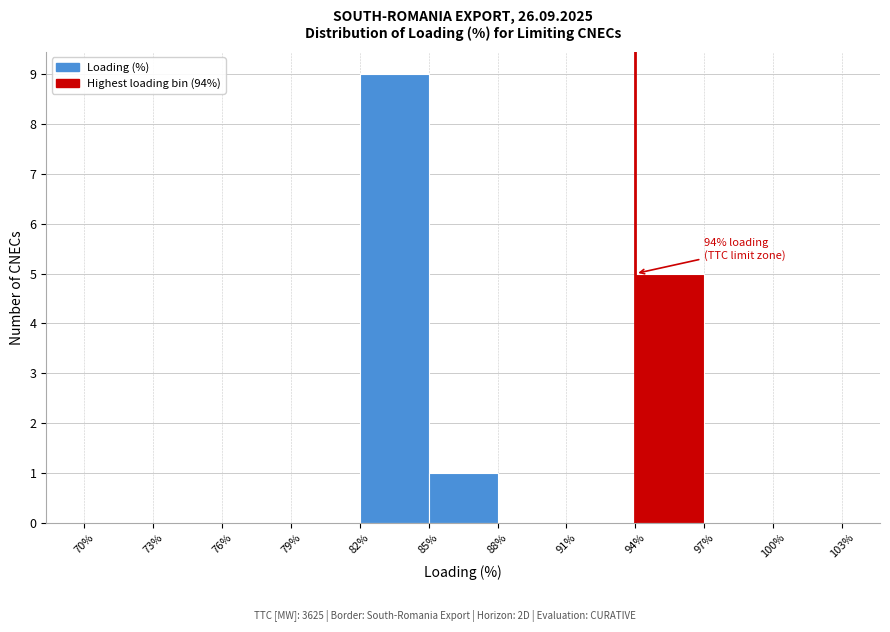

Over which range of the x-axis is the bar tallest?

82% to 85%